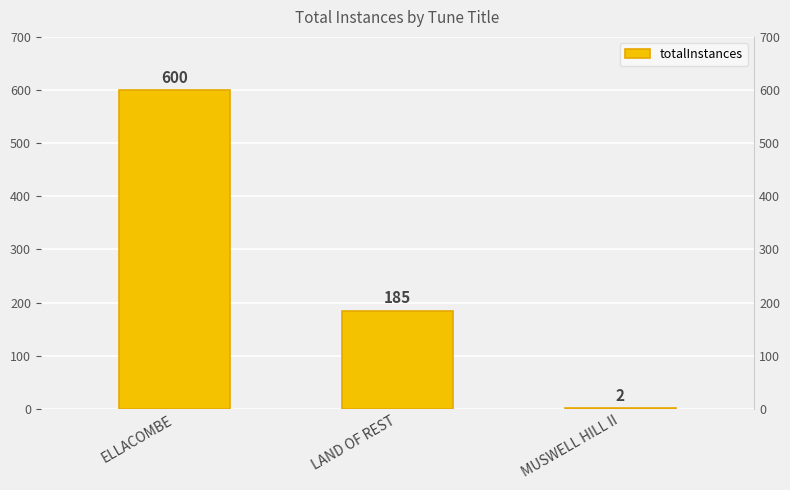

Reading left to right, transcribe all the data shown in this chart.

ELLACOMBE=600	LAND OF REST=185	MUSWELL HILL II=2